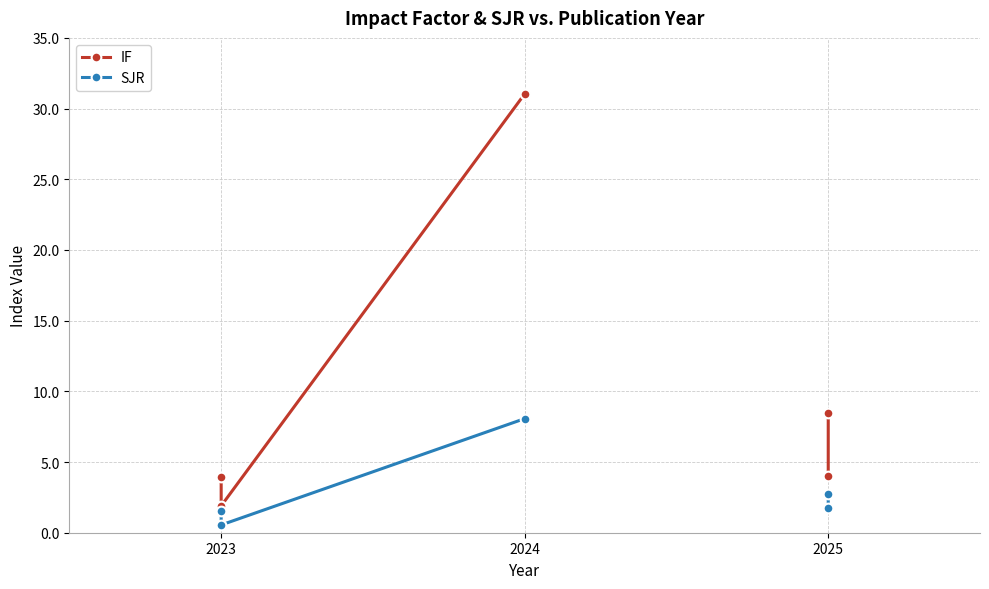

List the series in order of their overall mean, highest first.

IF, SJR